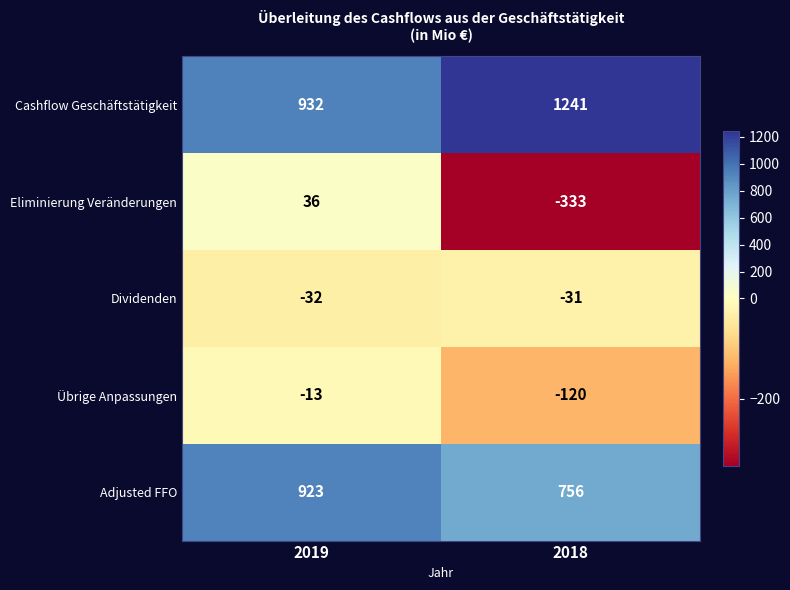

At which category does the chart reach its peak across all series?

2018